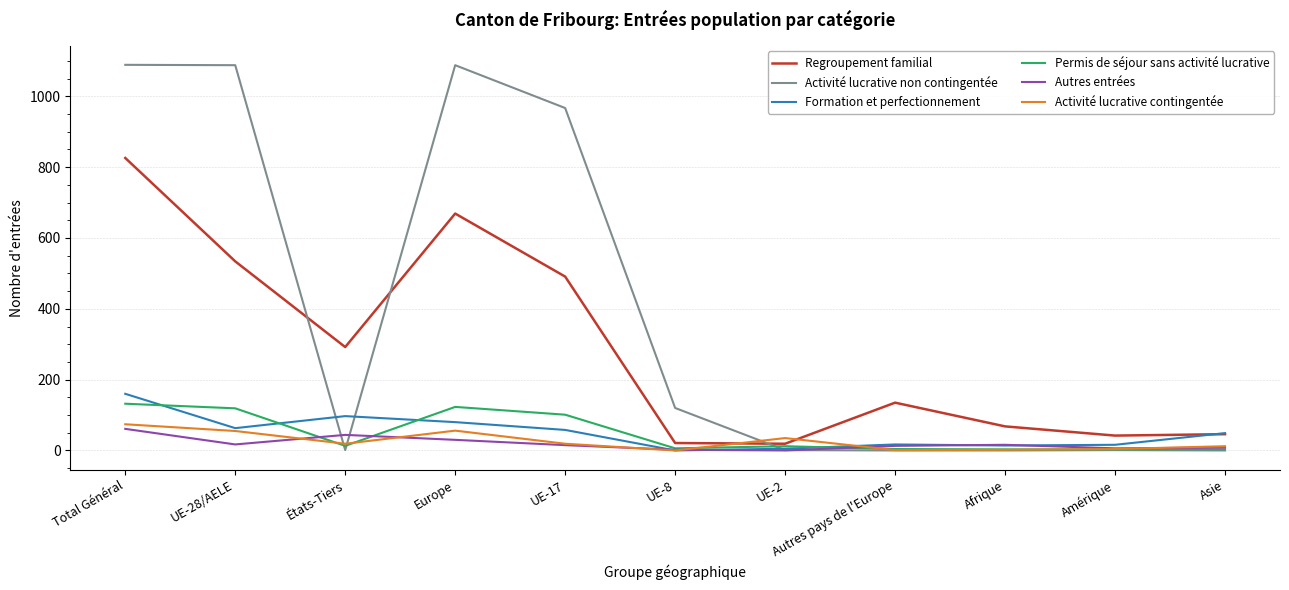

In Activité lucrative non contingentée, how many points are higher than both neighbors (excluding endpoints)?

2